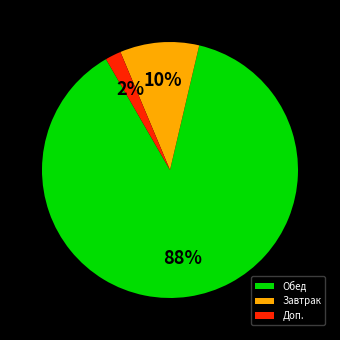

True or false: Завтрак accounts for 33% of the total.

False